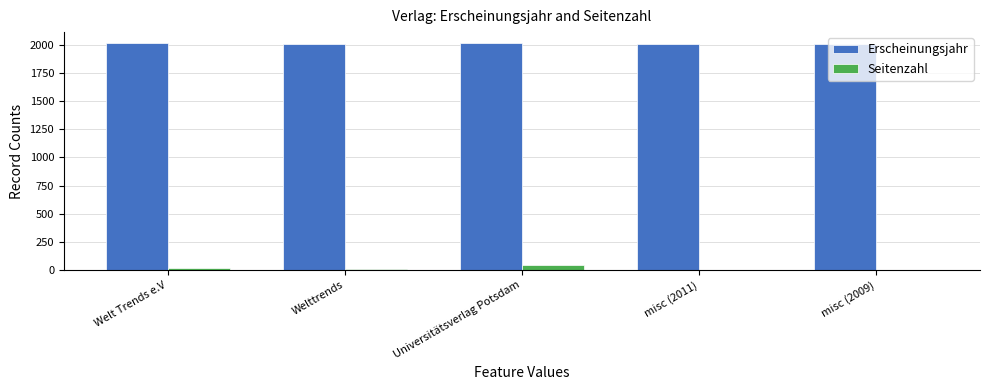

Is it true that Erscheinungsjahr equals 1248 at misc (2009)?

False